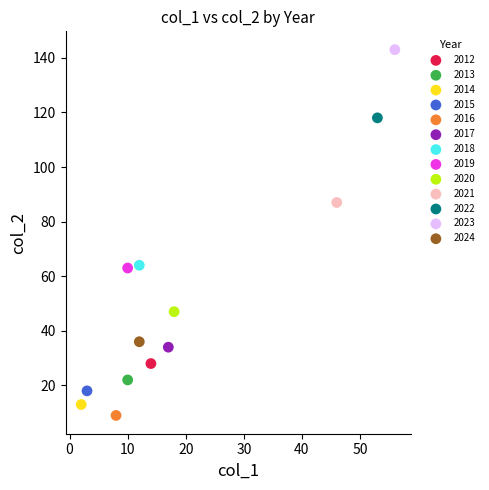

What are all the series names shown in the legend?

2012, 2013, 2014, 2015, 2016, 2017, 2018, 2019, 2020, 2021, 2022, 2023, 2024